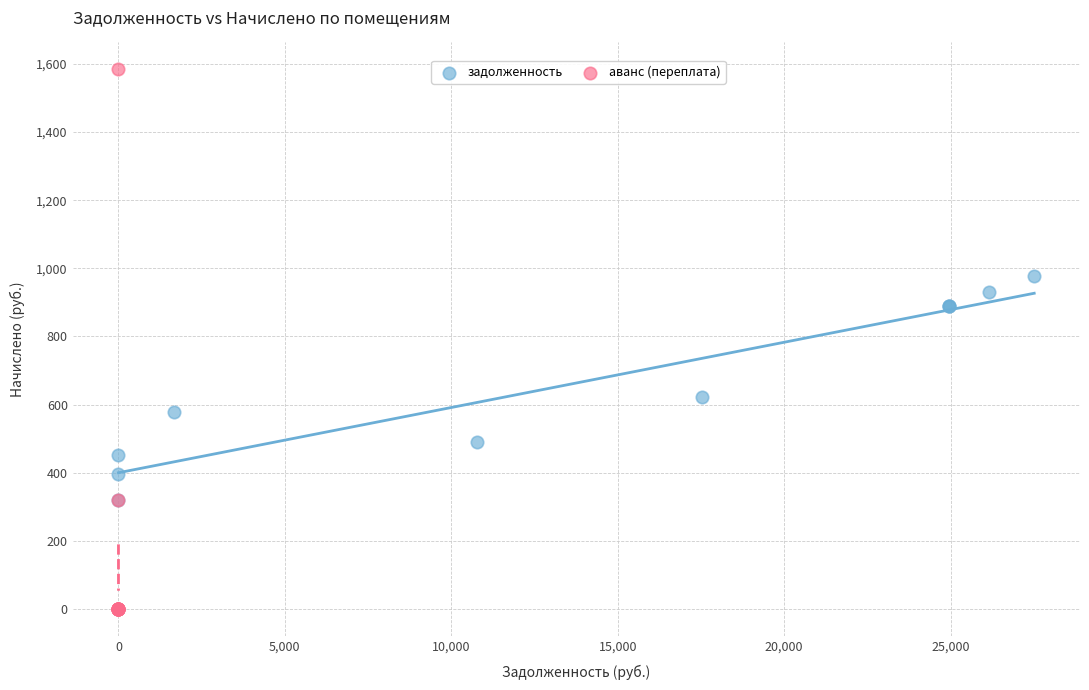

Which series reaches the minimum Y coordinate?

аванс (переплата)